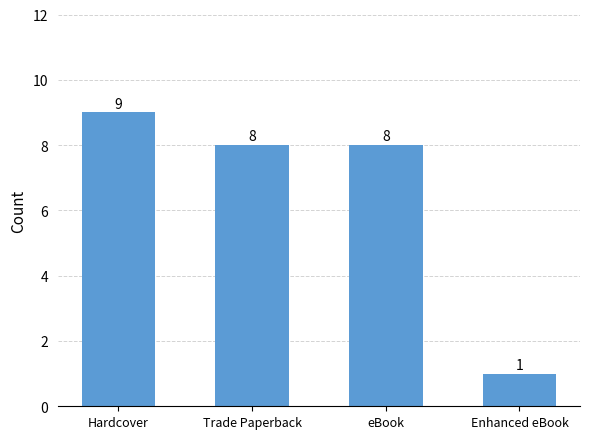

Where does the data first go above 8?

Hardcover